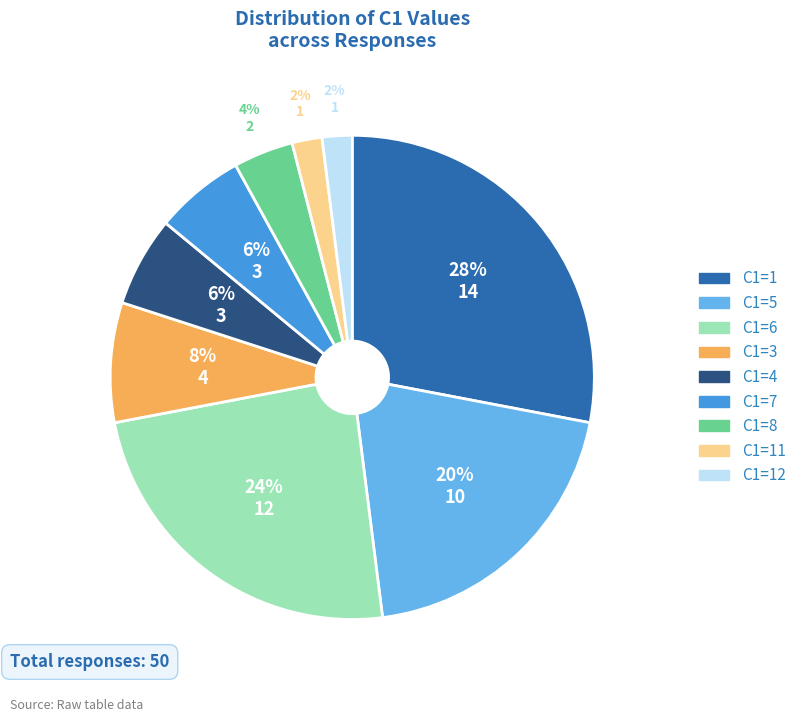

Does any single category account for the majority?

No